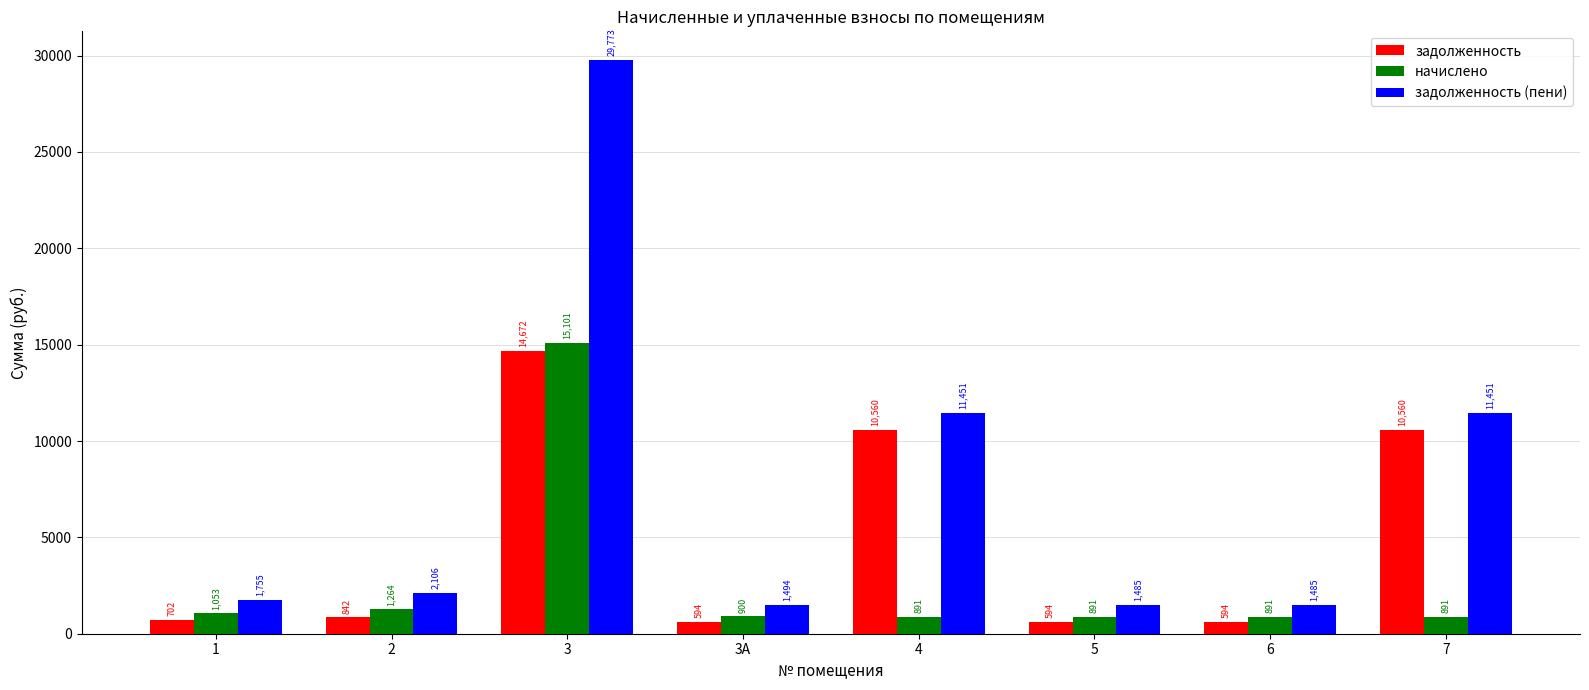

Between 3 and 6, which series saw the biggest shift?

задолженность (пени)